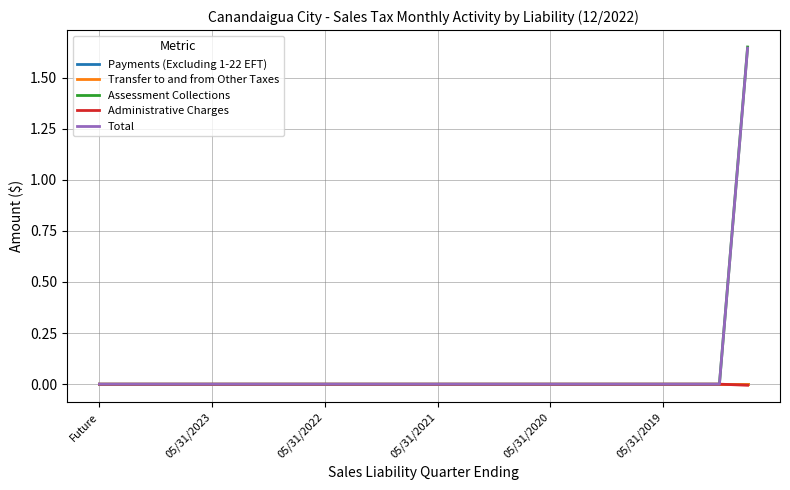

What is the maximum value shown in the chart?

1.6